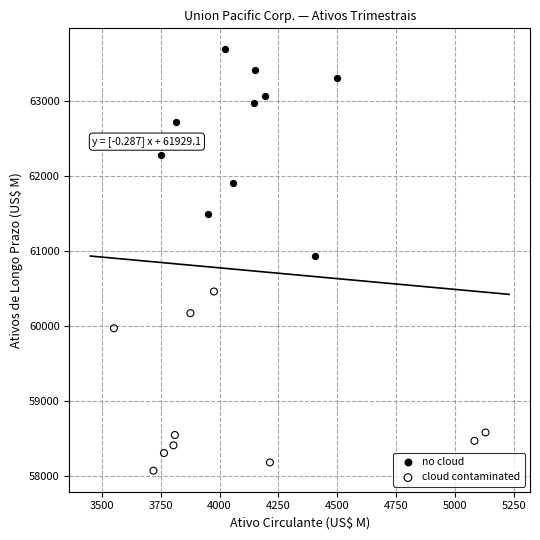

What are all the series names shown in the legend?

no cloud, cloud contaminated